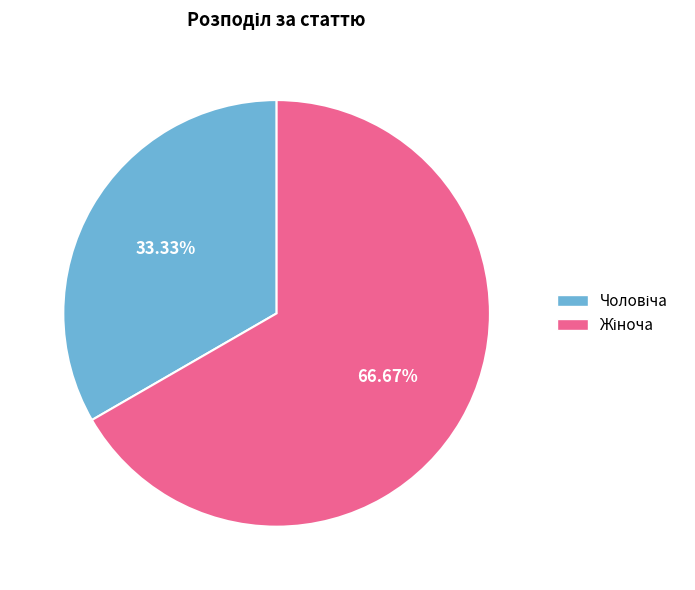

Is there a majority slice in this chart?

Yes